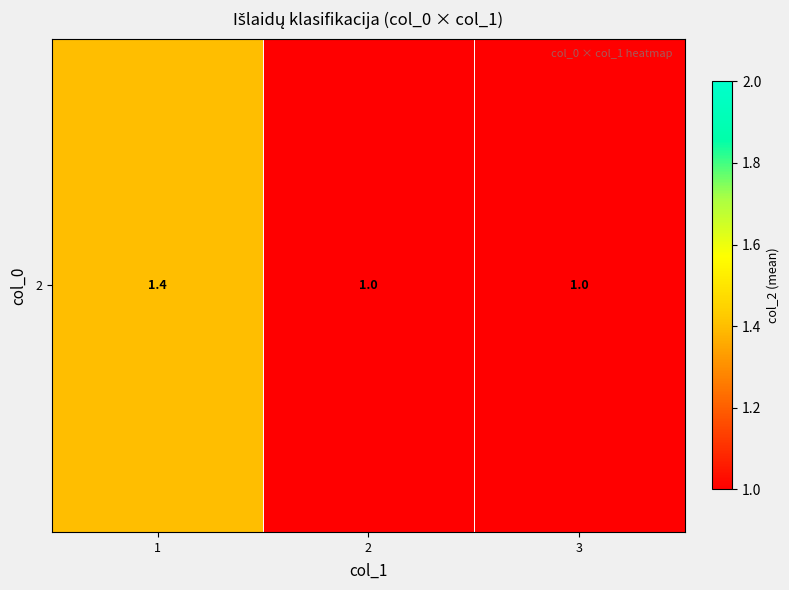

What is the change in value from 1 to 3?

-0.4